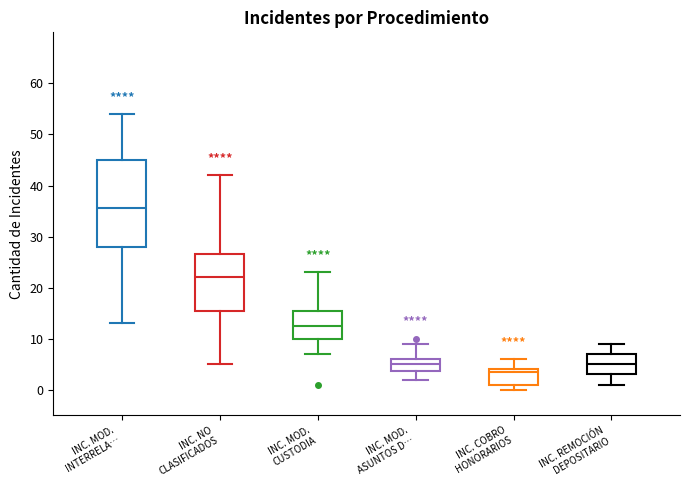

Reading left to right, read every box against the y-axis: the position of its median line, the range the box covers, and the ends of its whiskers. The values are not printed on the chart, so give them approximately, as read against the axis.

INC. MOD. INTERRELA…: median 36, box 28 to 45, whiskers 13 to 54
INC. NO CLASIFICADOS: median 22, box 16 to 27, whiskers 5 to 42
INC. MOD. CUSTODIA: median 13, box 10 to 16, whiskers 7 to 23
INC. MOD. ASUNTOS D…: median 5, box 4 to 6, whiskers 2 to 9
INC. COBRO HONORARIOS: median 4 (just below the box's upper edge), box 1 to 4, whiskers 0 to 6
INC. REMOCIÓN DEPOSITARIO: median 5, box 3 to 7, whiskers 1 to 9